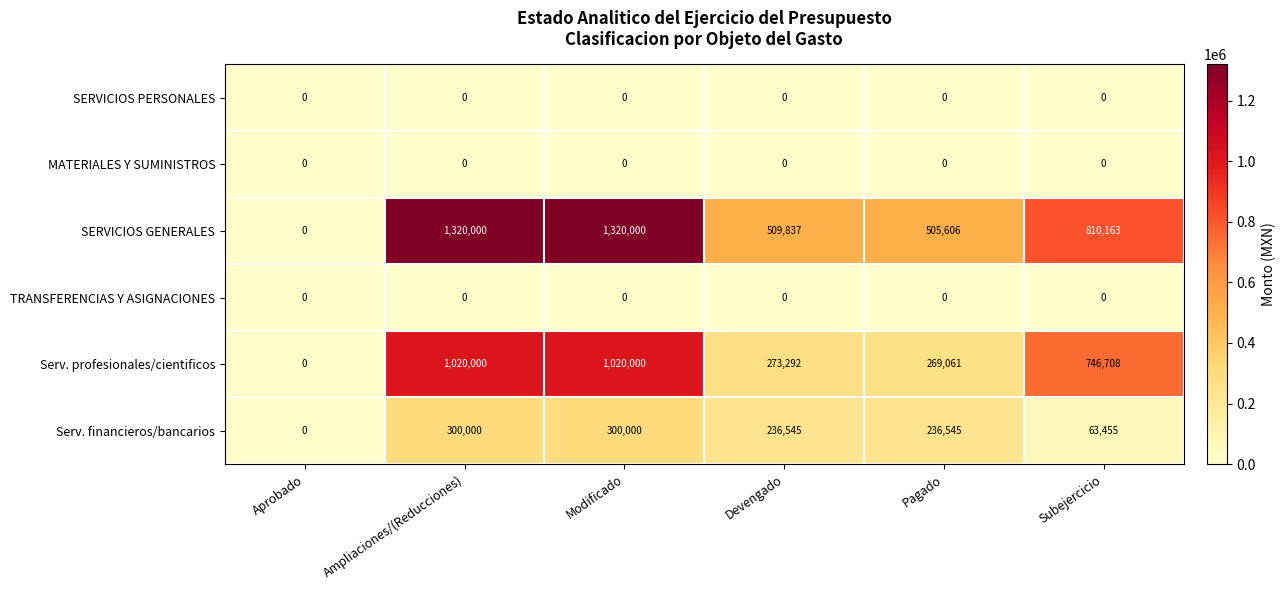

Which series has the widest spread of values?

SERVICIOS GENERALES